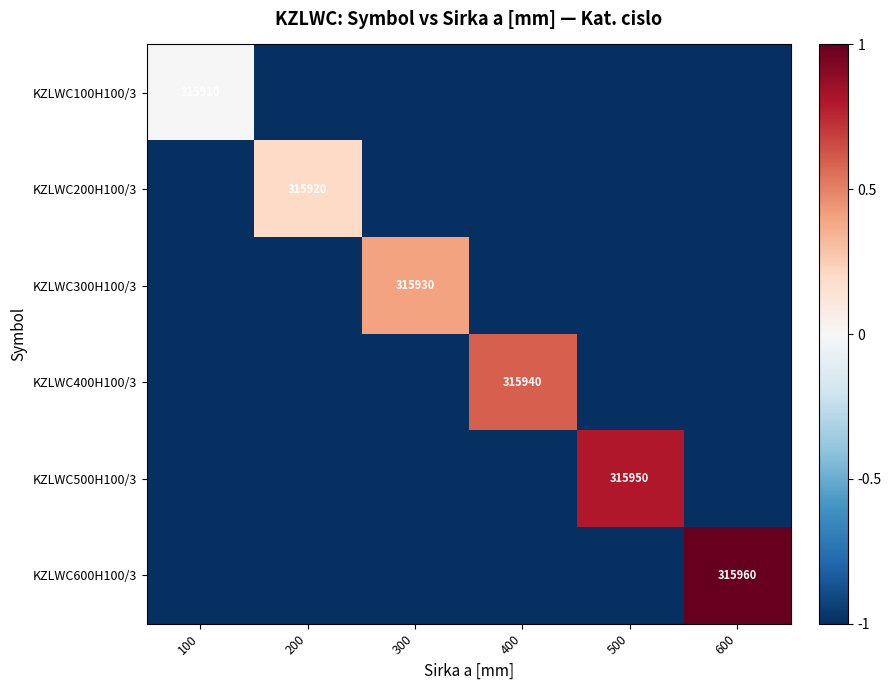

What is the minimum value shown in the chart?

-1.0